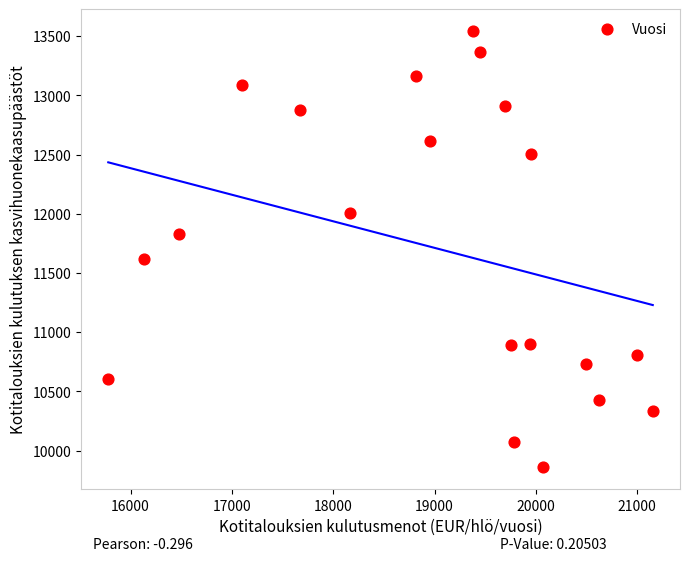

What is the range of Y values (max minus min)?

3684.6